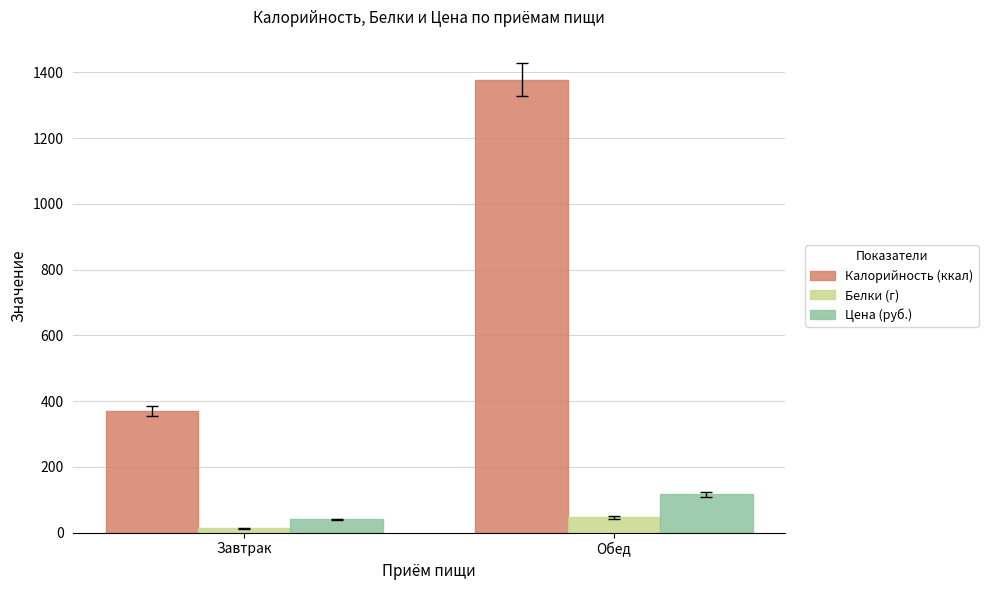

What is the label of the 2nd bar from the left?

Обед